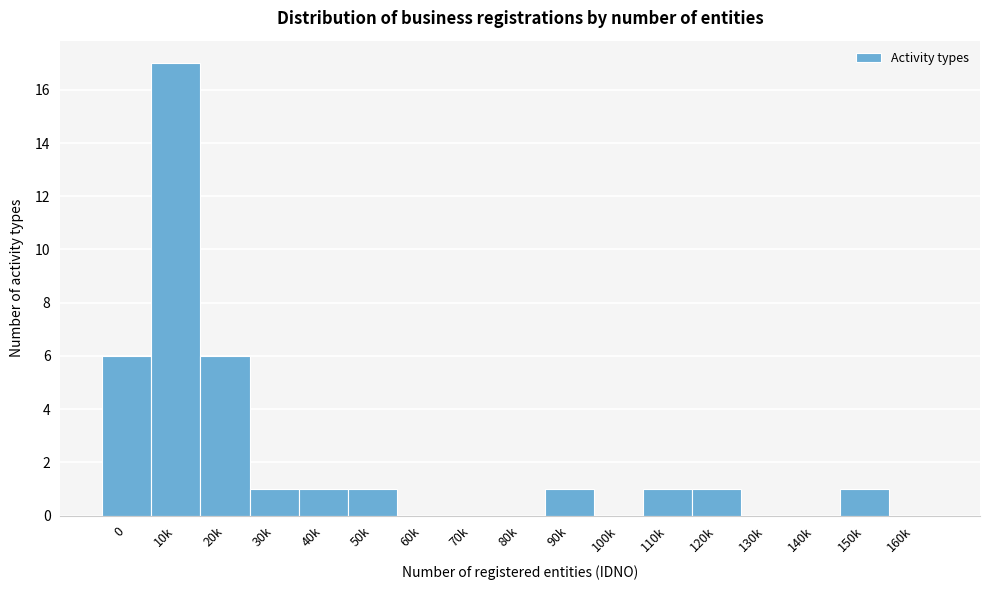

Reading left to right, what are all the values shown in this chart?

0=6	10k=17	20k=6	30k=1	40k=1	50k=1	60k=0	70k=0	80k=0	90k=1	100k=0	110k=1	120k=1	130k=0	140k=0	150k=1	160k=0